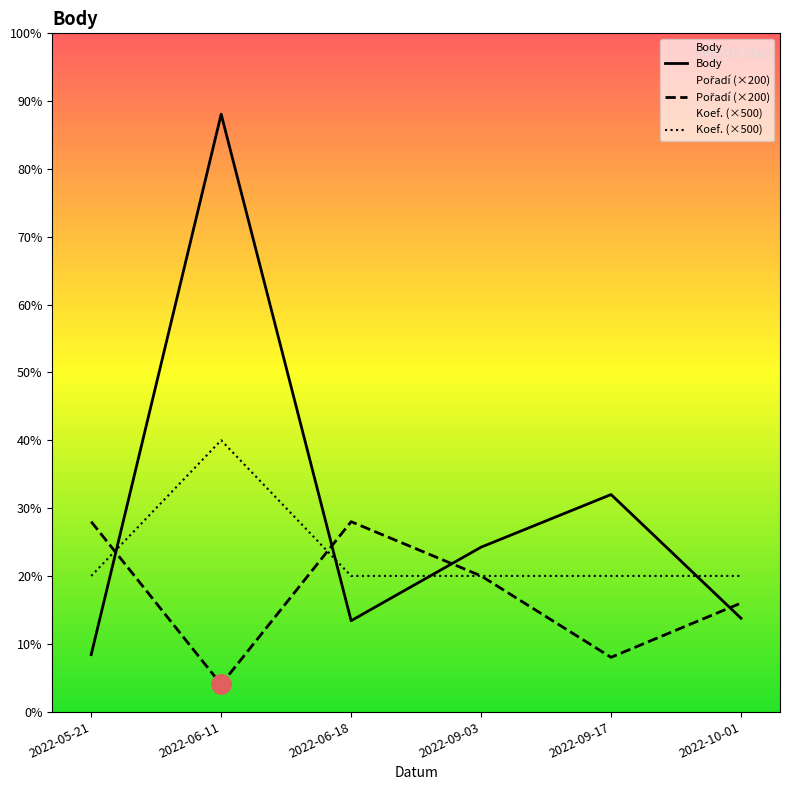

Reading right to left, extract all data points from this chart.

Body: 688	1600	1212	670	4404	420
Pořadí: 800	400	1000	1400	200	1400
Koef.: 1000	1000	1000	1000	2000	1000